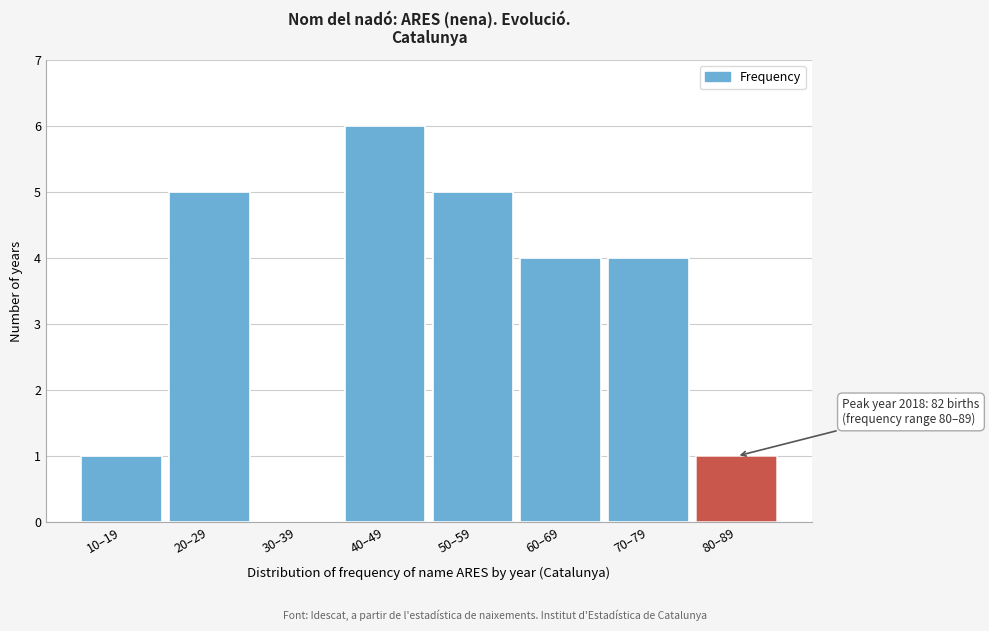

Reading left to right, list all the values displayed in this chart.

10–19=1	20–29=5	30–39=0	40–49=6	50–59=5	60–69=4	70–79=4	80–89=1